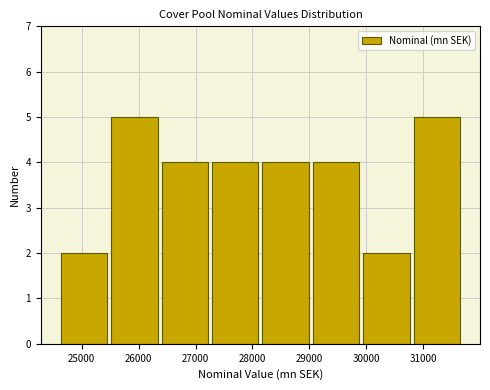

What is the height of the bar covering 29900 to 30800 on the x-axis? Neither the bar edges nor the heights are printed on the chart, so give them approximately, as read against the axes.

2